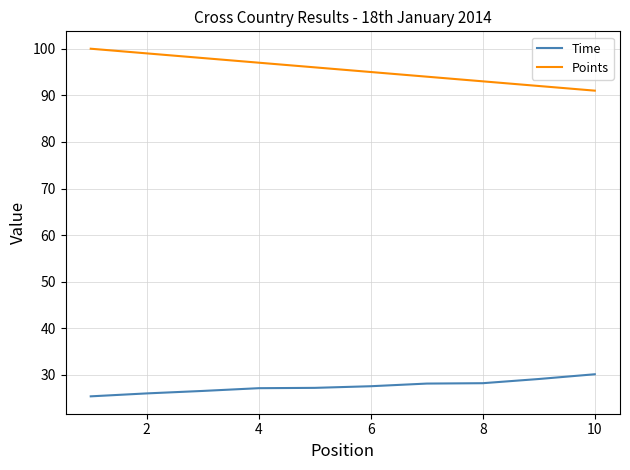

Is this an area chart (filled region under the line)?

No